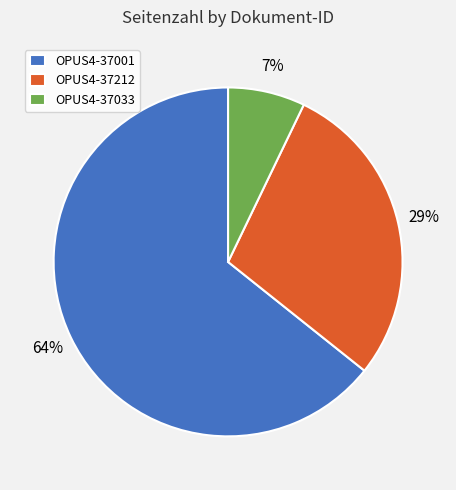

True or false: OPUS4-37033 accounts for 7% of the total.

True